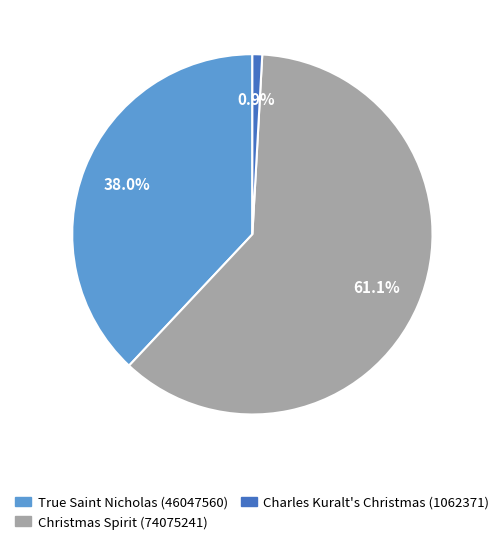

Which category has the smallest portion of the pie?

Charles Kuralt's Christmas (1062371)